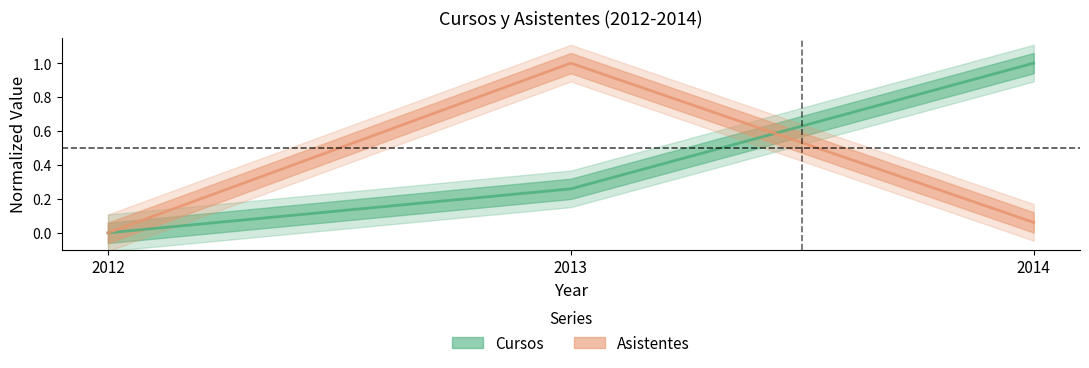

The Cursos series shows 0.0 at 2012. True or false?

True